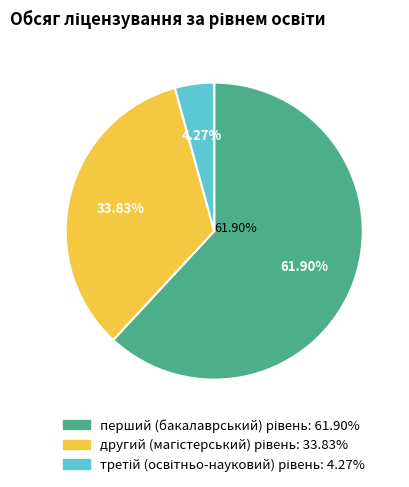

To the nearest percent, what is the difference between the largest and smallest slice percentages?

58%